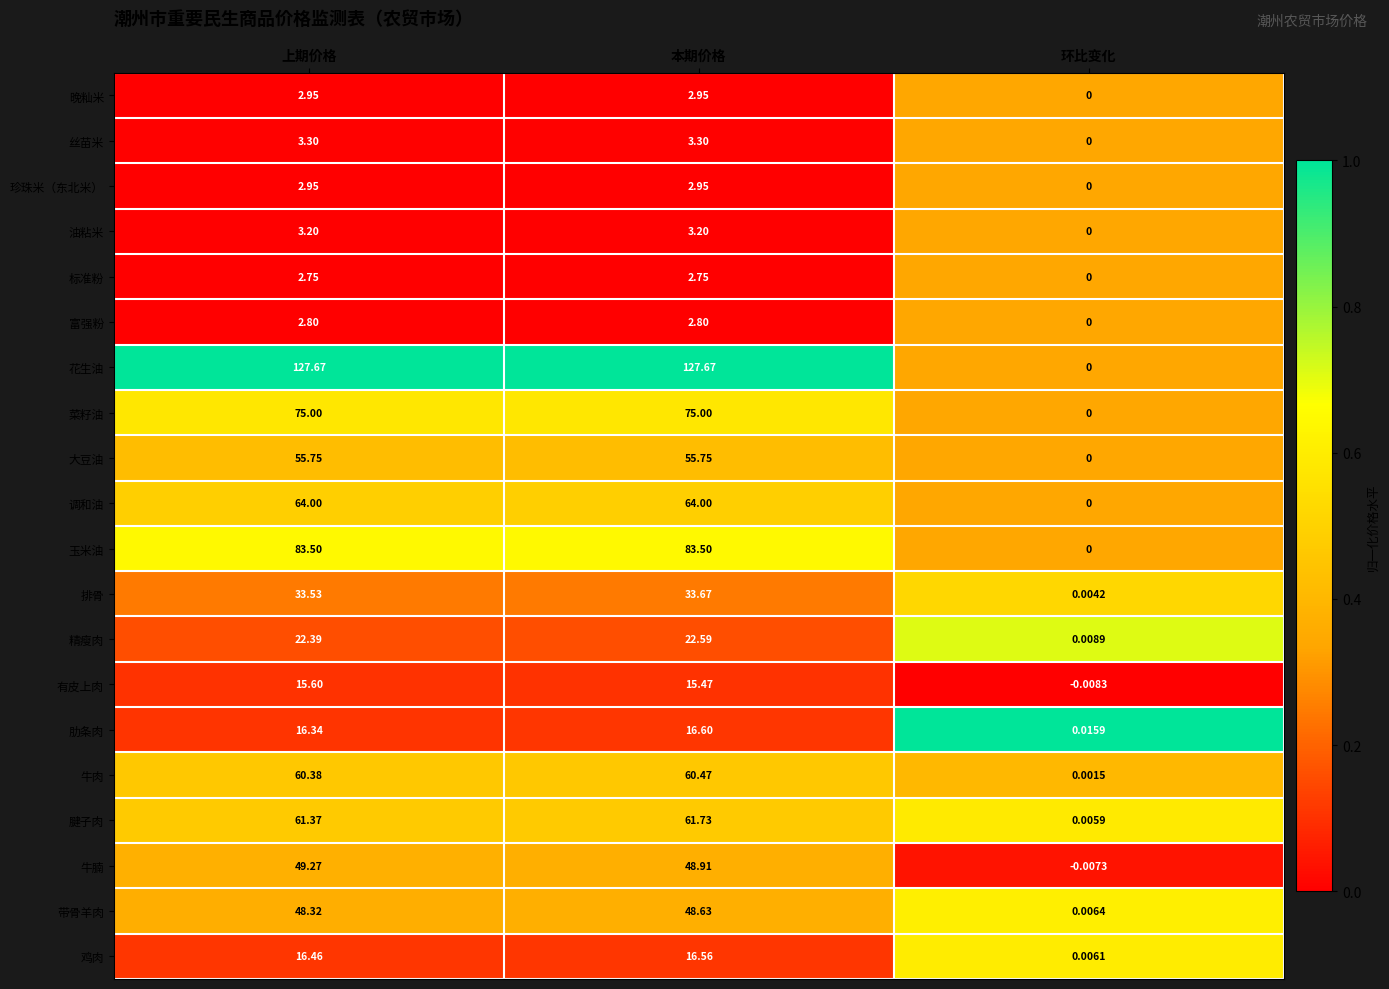

At which category is the sum across all series the highest?

本期价格